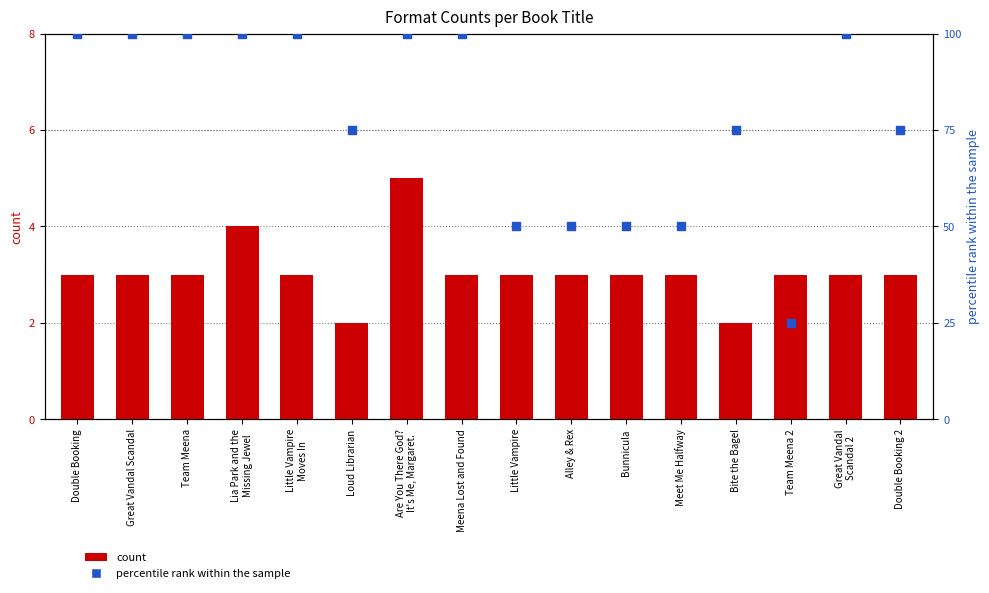

Which series has the largest Y range (max minus min)?

percentile rank within the sample